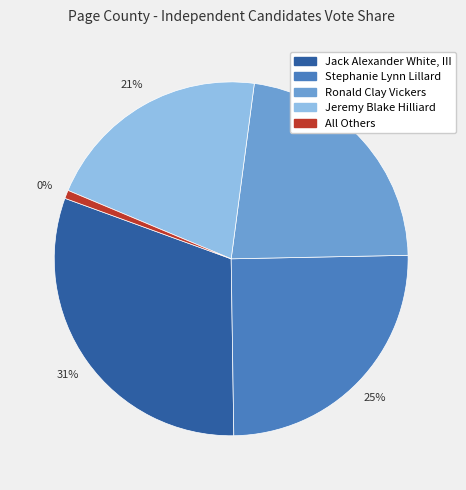

What is the smallest slice in the pie chart?

All Others